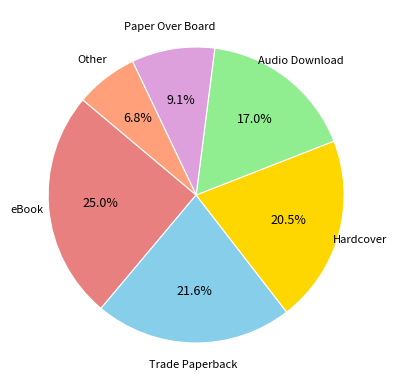

How many slices are in this pie chart?

6